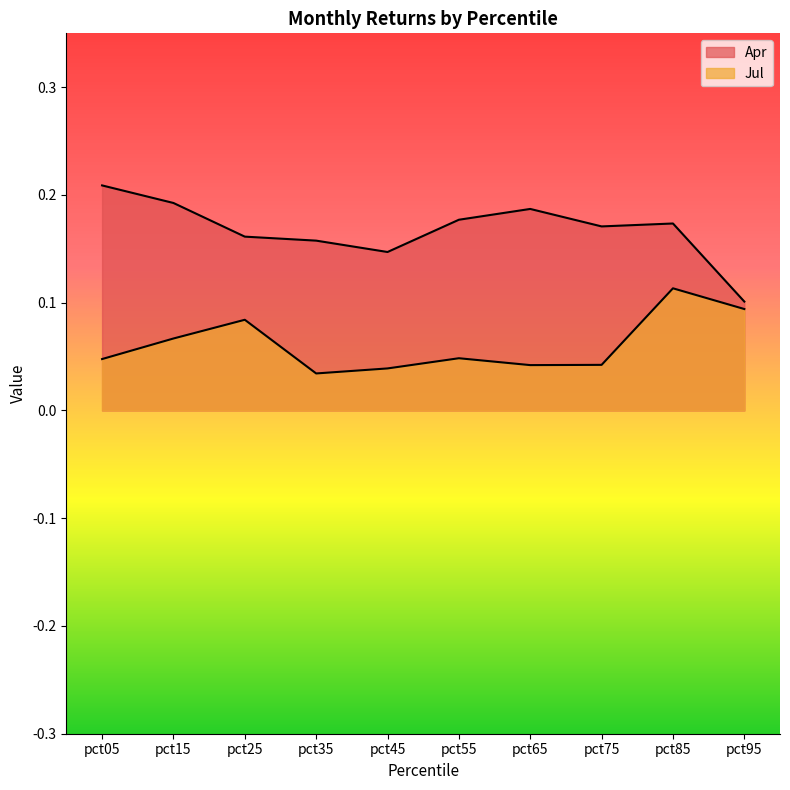

True or false: Apr has more than 1 interior local peaks.

True